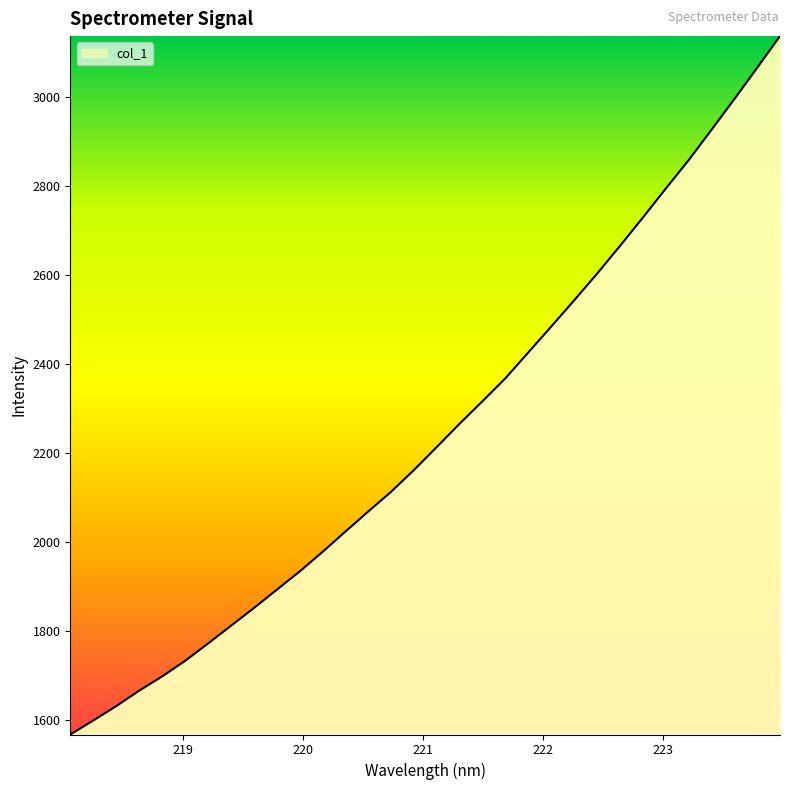

What is the smallest value displayed?

1566.9